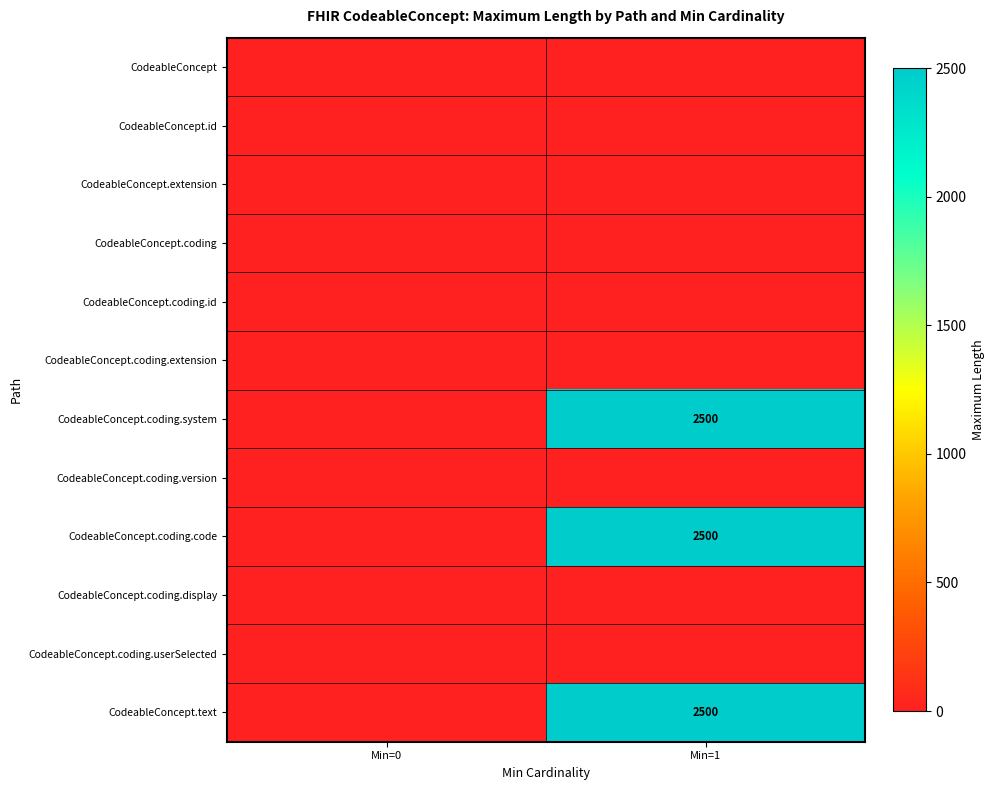

The value of CodeableConcept.text at Min=1 is 857. True or false?

False